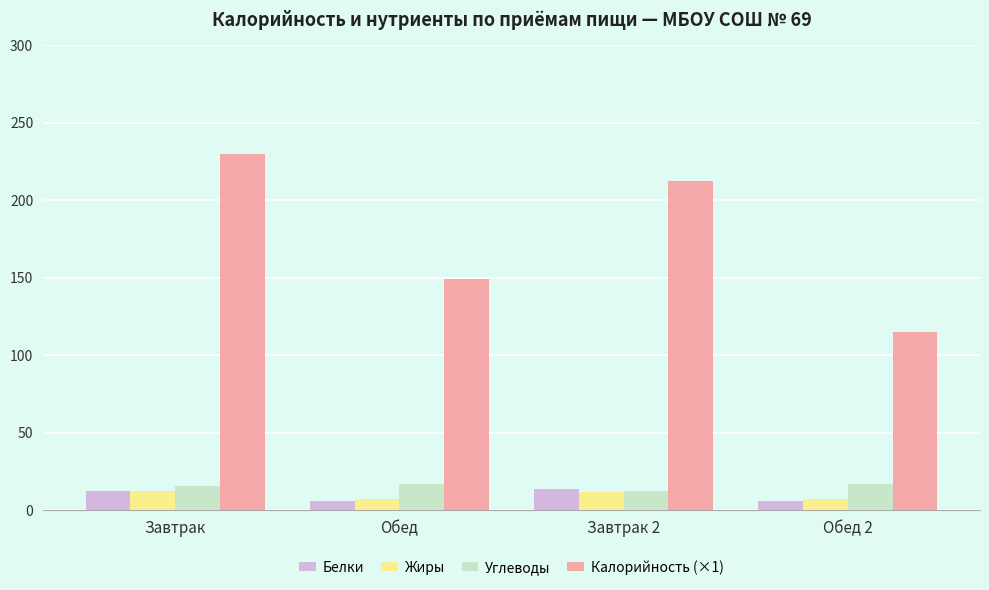

How many groups of bars are there?

4